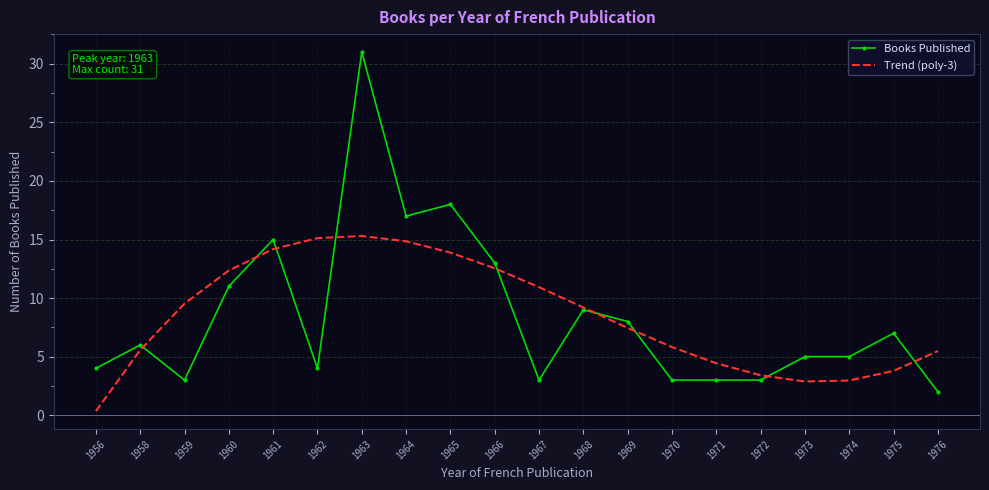

Is it true that Trend (poly-3) equals 23.8 at 1963?

False